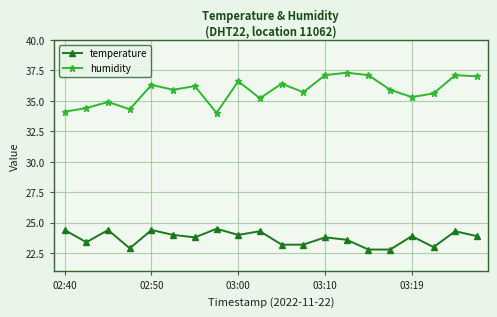

True or false: humidity has more than 2 interior local peaks.

True